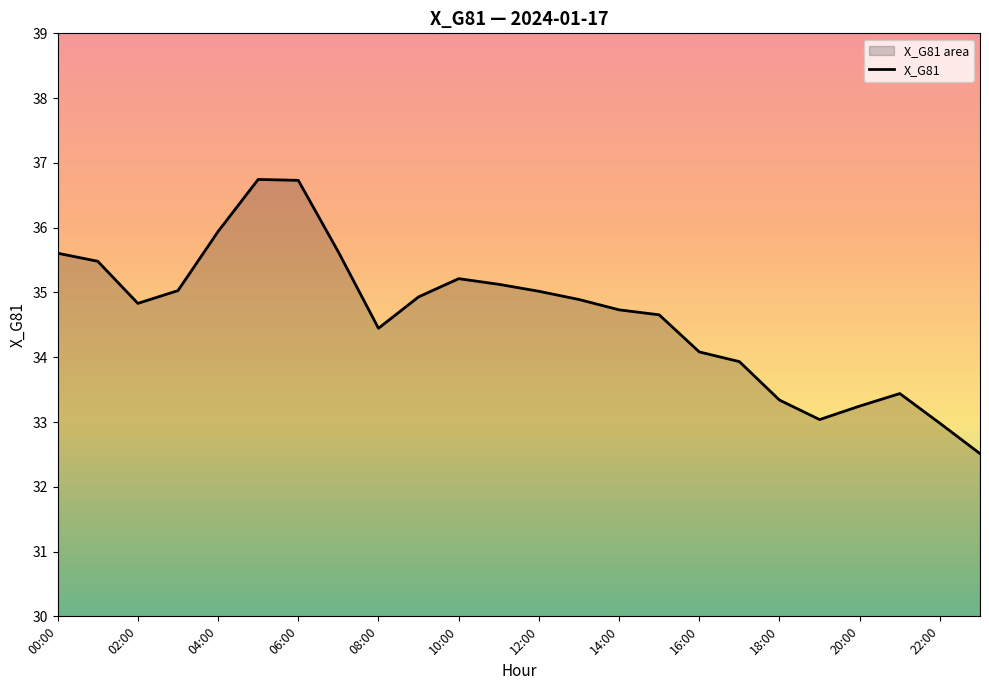

Reading left to right, what are all the values shown in this chart?

35.6	35.5	34.8	35.0	35.9	36.7	36.7	35.6	34.4	34.9	35.2	35.1	35.0	34.9	34.7	34.7	34.1	33.9	33.3	33.0	33.2	33.4	33.0	32.5